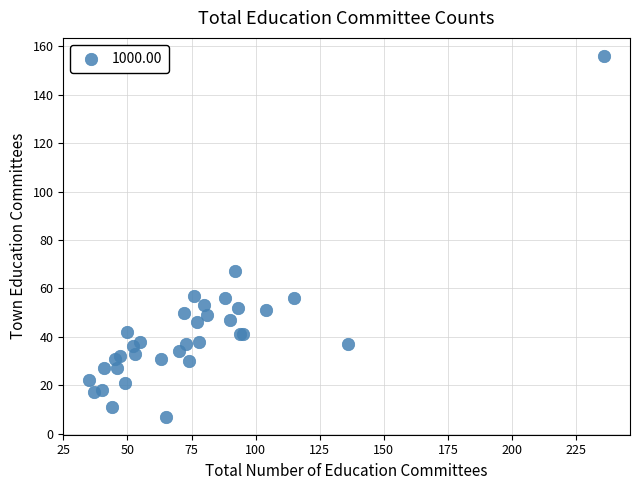

What Y value in the scatter plot is closest to 81?

67